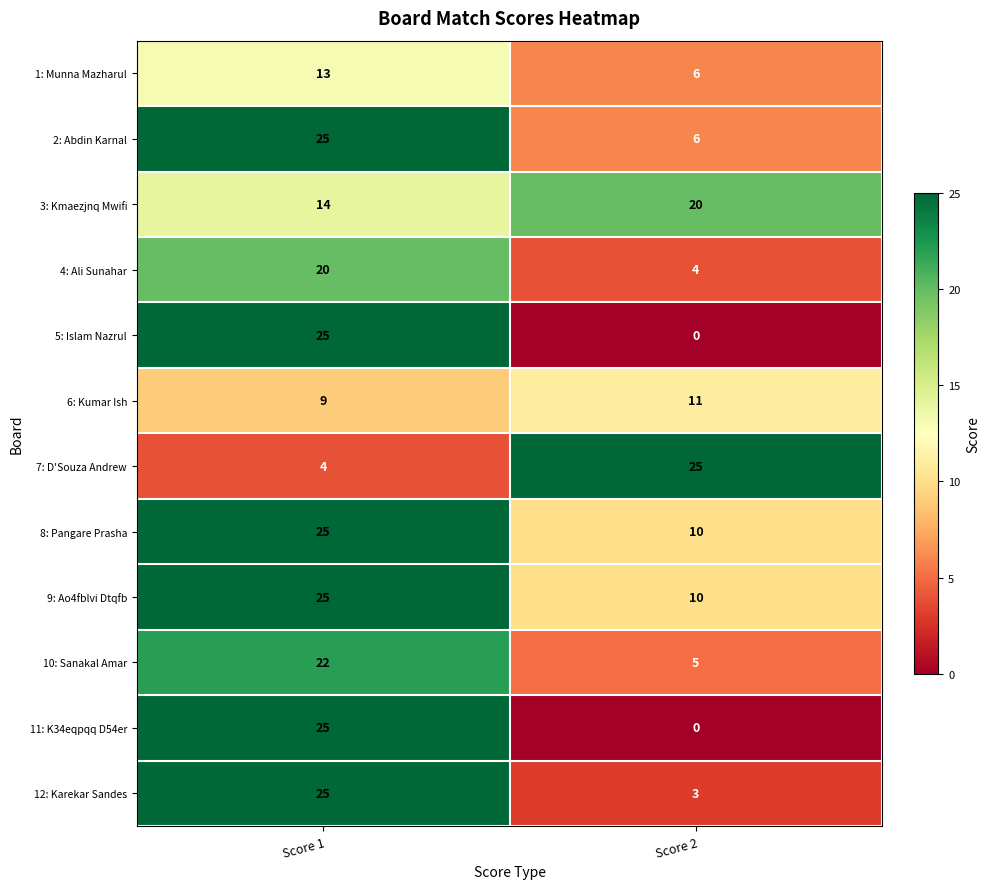

Reading right to left, transcribe all the data shown in this chart.

1: Munna Mazharul: Score 2=6	Score 1=13
2: Abdin Karnal: Score 2=6	Score 1=25
3: Kmaezjnq Mwifi: Score 2=20	Score 1=14
4: Ali Sunahar: Score 2=4	Score 1=20
5: Islam Nazrul: Score 2=0	Score 1=25
6: Kumar Ish: Score 2=11	Score 1=9
7: D'Souza Andrew: Score 2=25	Score 1=4
8: Pangare Prasha: Score 2=10	Score 1=25
9: Ao4fblvi Dtqfb: Score 2=10	Score 1=25
10: Sanakal Amar: Score 2=5	Score 1=22
11: K34eqpqq D54er: Score 2=0	Score 1=25
12: Karekar Sandes: Score 2=3	Score 1=25